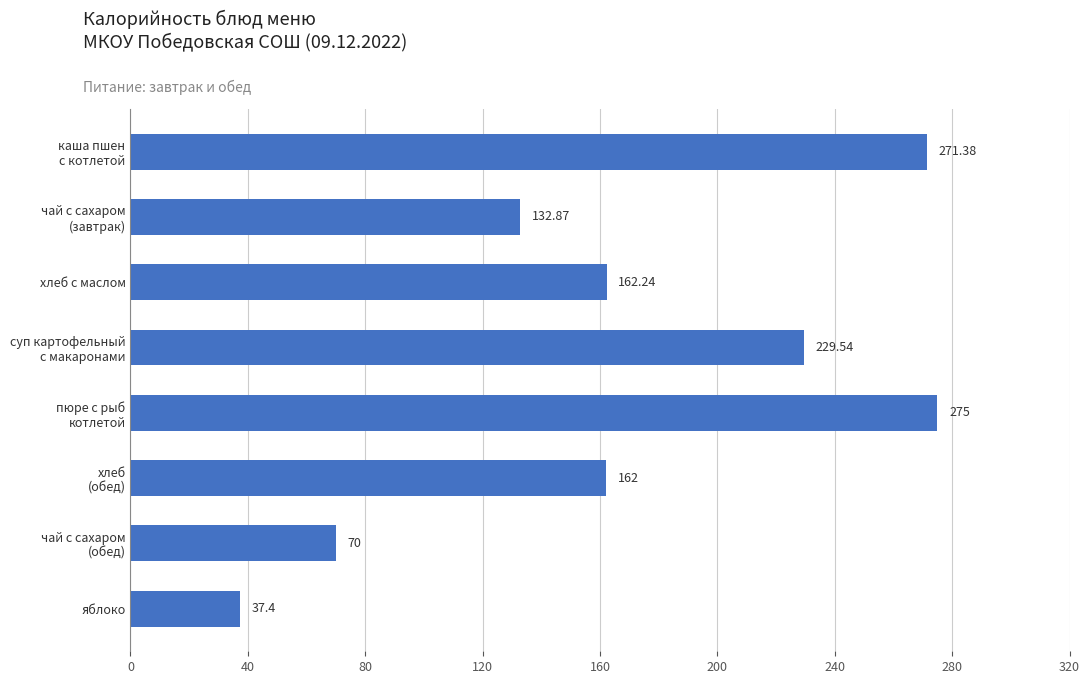

What is the sum of all values?

1340.4